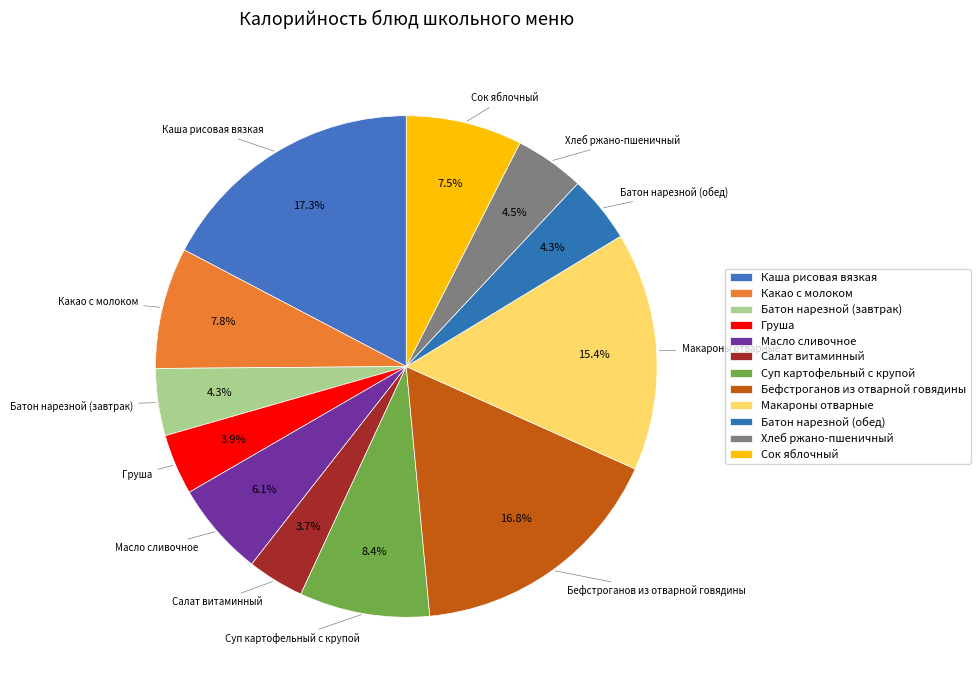

What percentage is the Макароны отварные slice, to the nearest percent?

15%